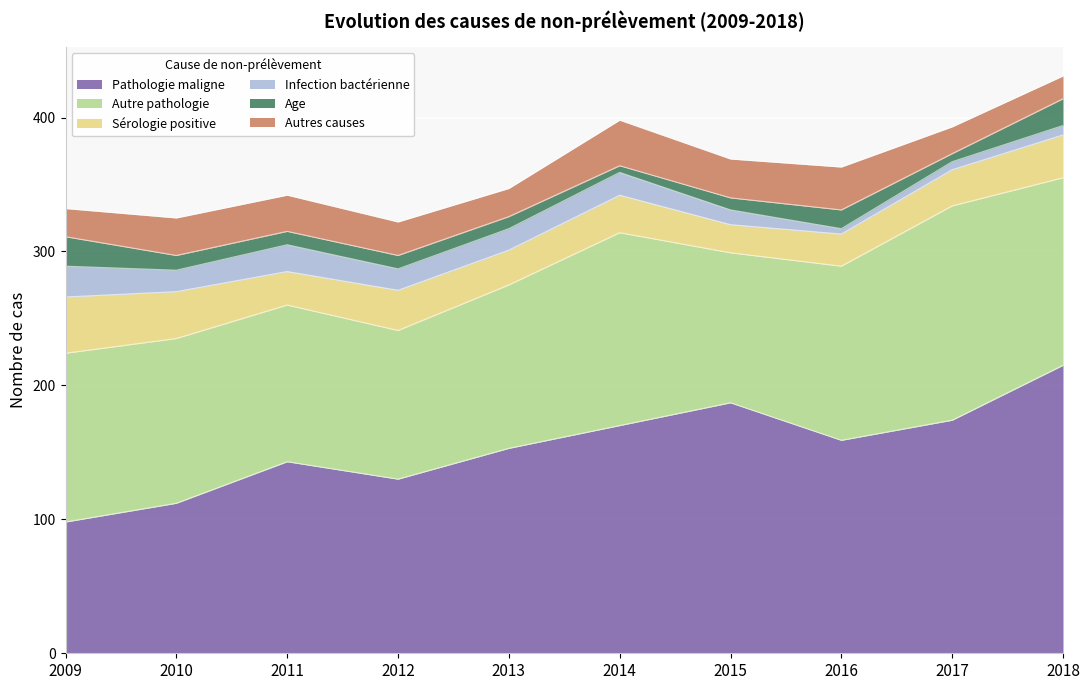

At which label is Pathologie maligne closest to 156?

2013